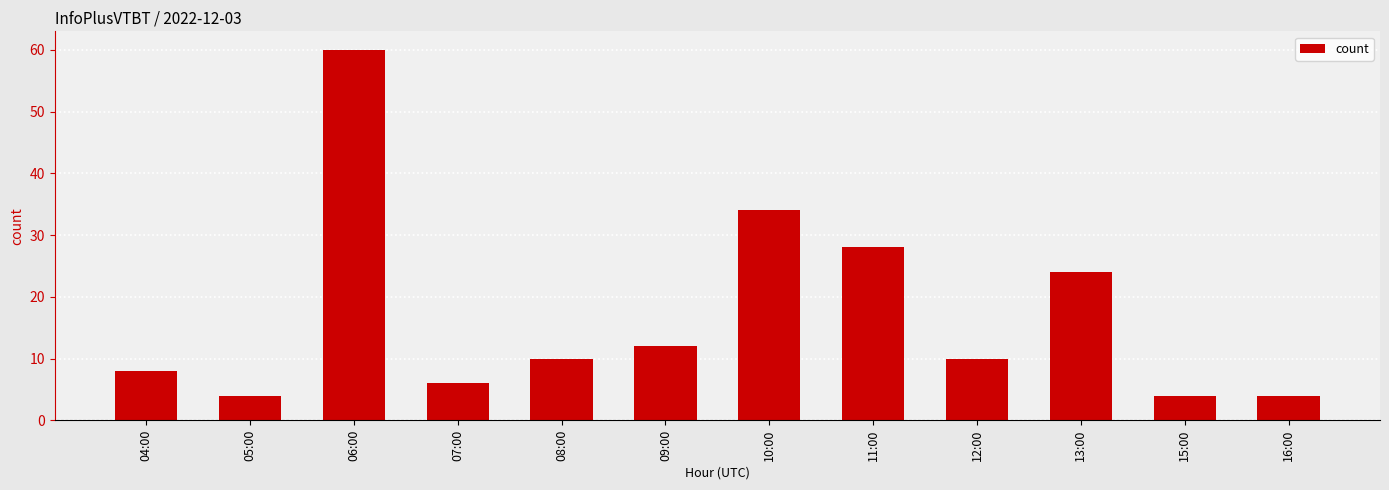

What is the maximum value shown in the chart?

60